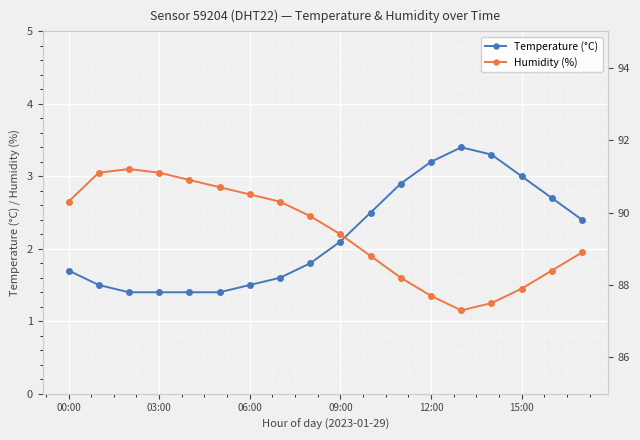

What is the maximum value for Temperature (°C)?

3.4